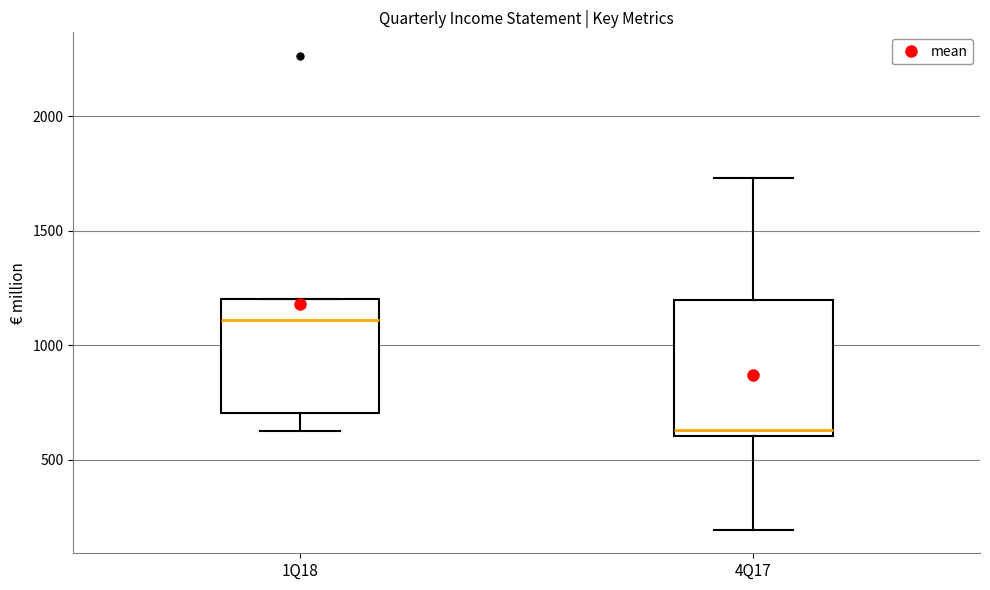

Reading left to right, read every box against the y-axis: the position of its median line, the range the box covers, and the ends of its whiskers. The values are not printed on the chart, so give them approximately, as read against the axis.

1Q18: median 1100, box 700 to 1200, whiskers 650 to 1200
4Q17: median 650, box 600 to 1200, whiskers 200 to 1750